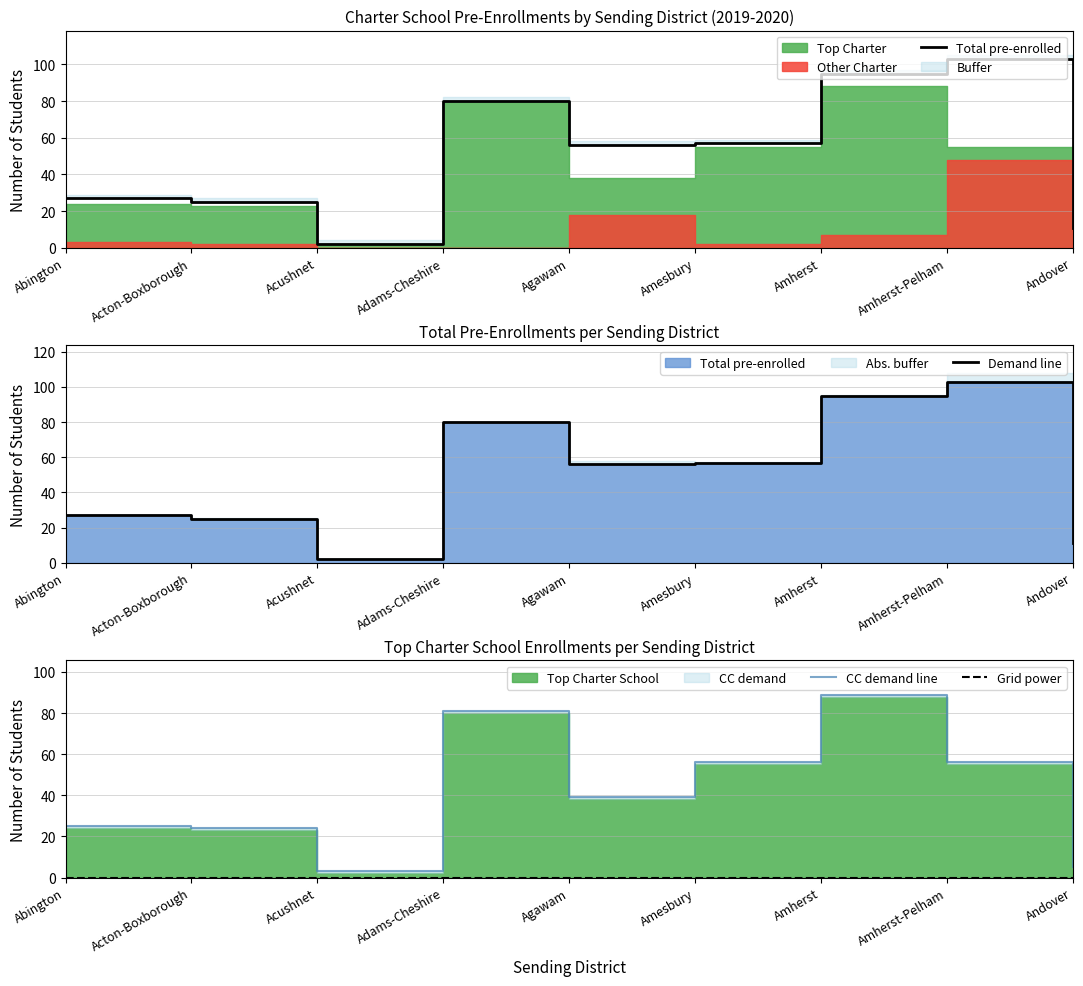

Which series has the largest total across all categories?

Total pre-enrolled